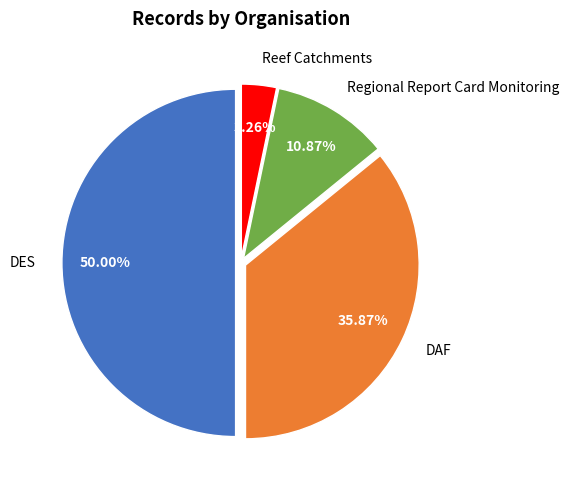

To the nearest percent, what is the average slice percentage?

25%